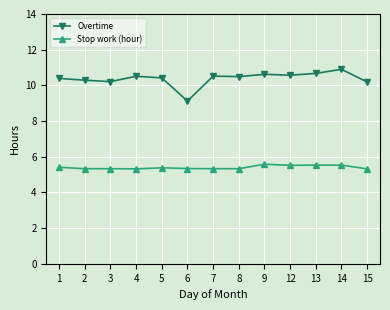

Does the chart have visible grid lines?

Yes